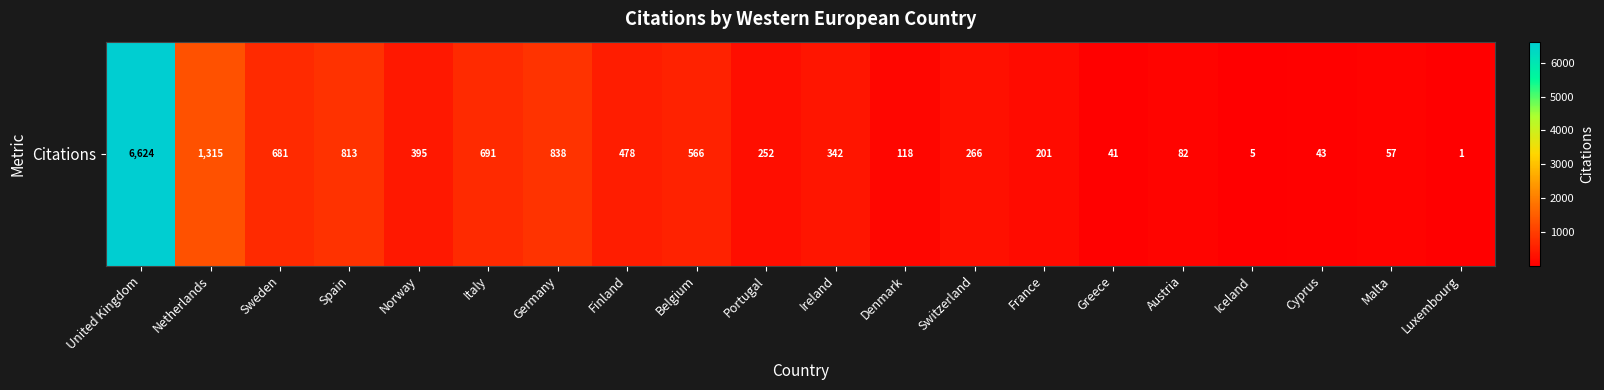

Count the number of data series in this chart.

1